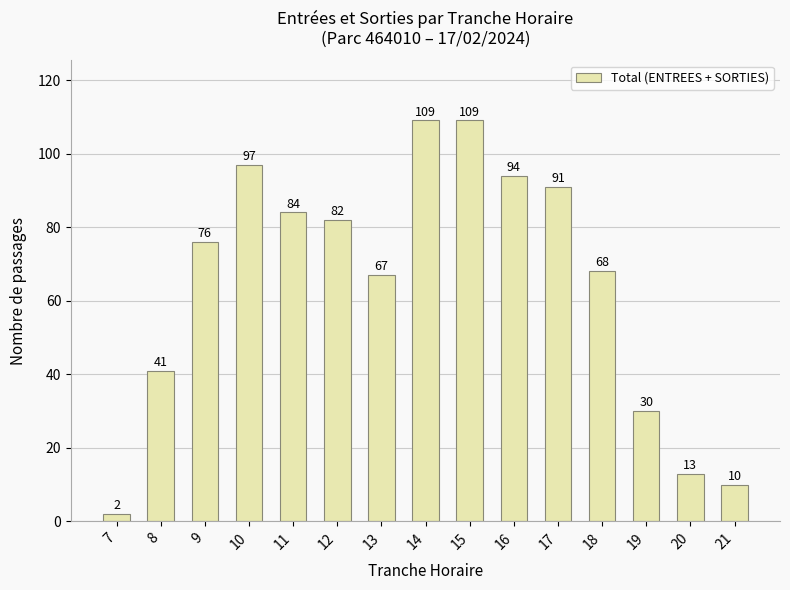

What is the value of the 5th bar from the left?

84